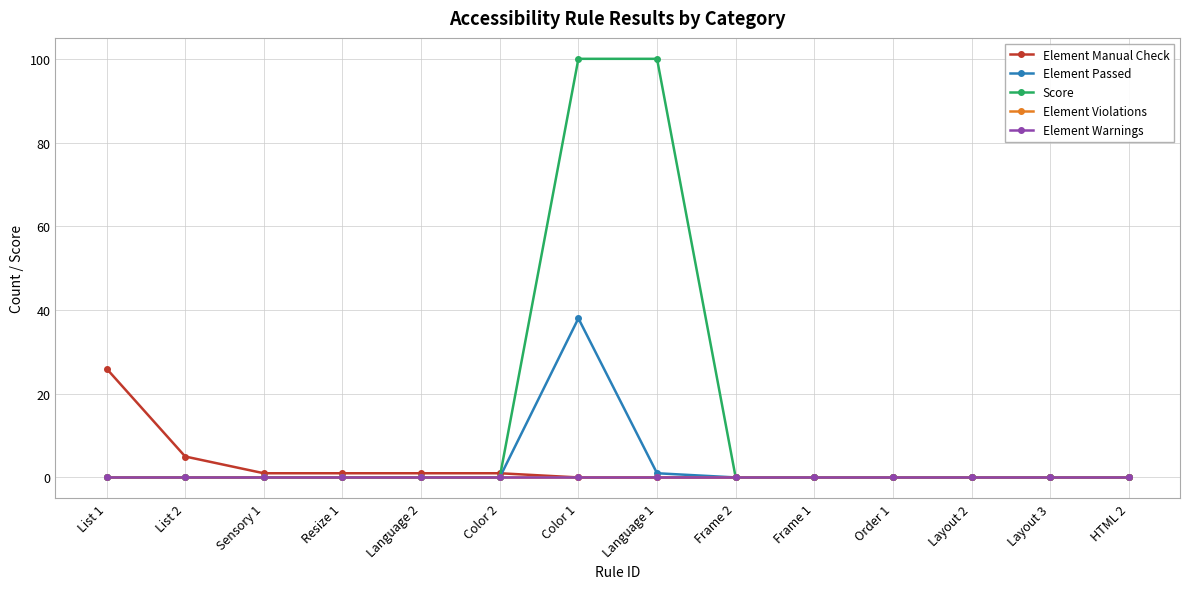

At Color 2, list the series in order from largest to smallest.

Element Manual Check, Element Passed, Score, Element Violations, Element Warnings